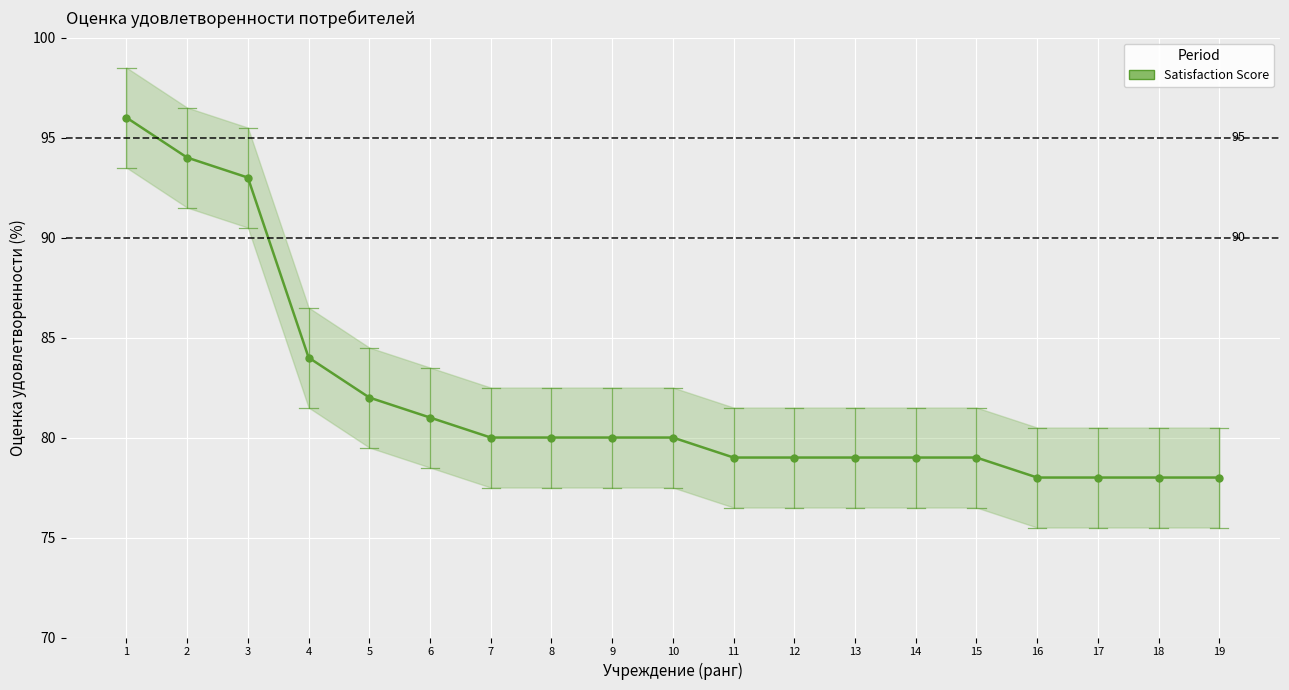

The chart shows a value of 84 at 4. True or false?

True